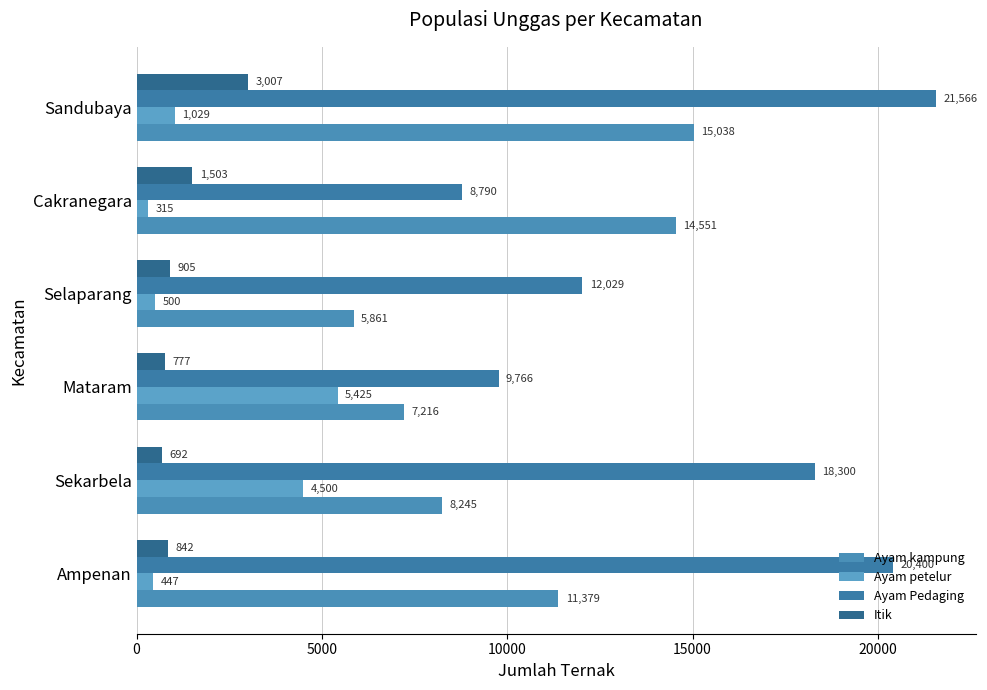

How many categories are shown in the chart?

6